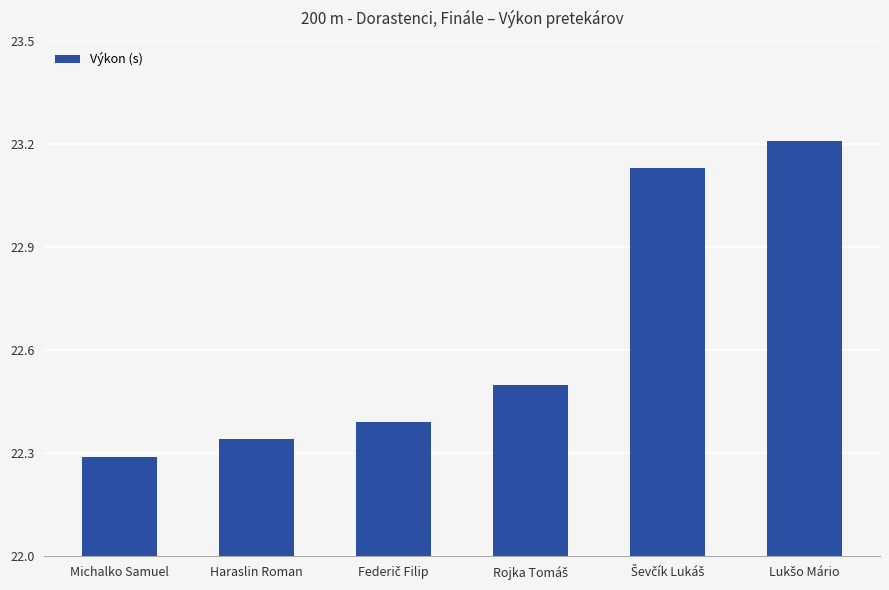

How many values are between 22 and 23?

4